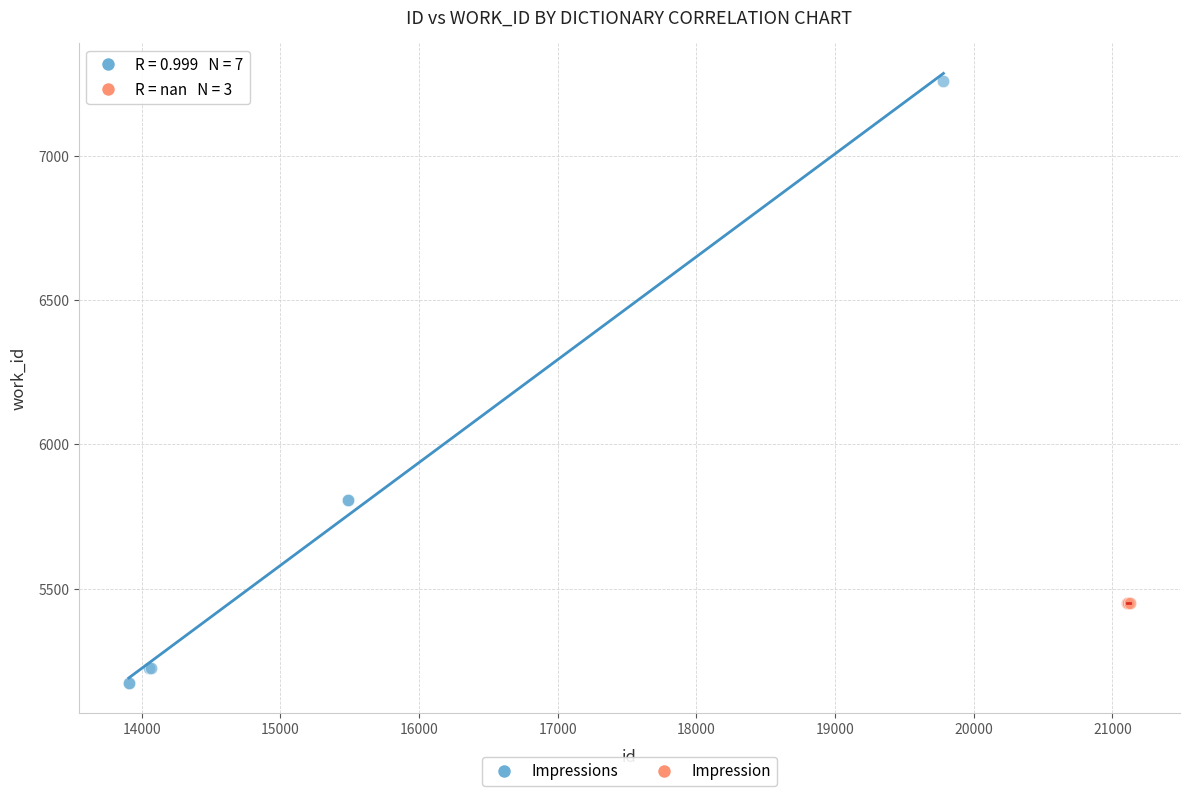

Which series contains the highest Y value?

Impressions